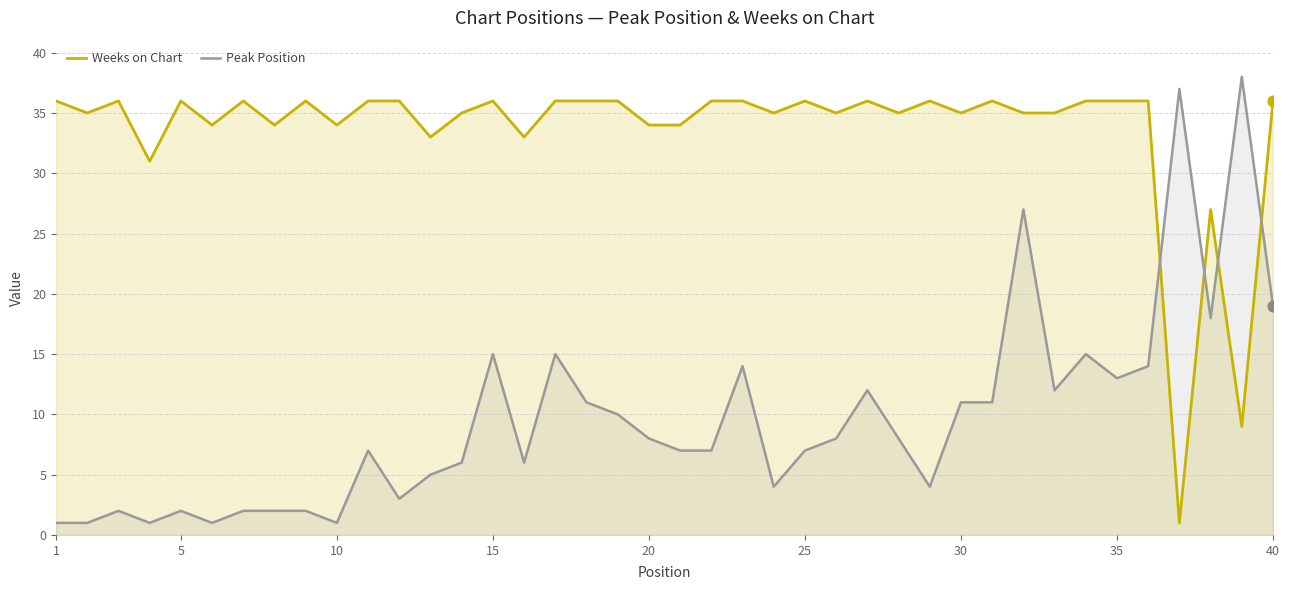

Which series has the widest spread of Y values?

Peak Position